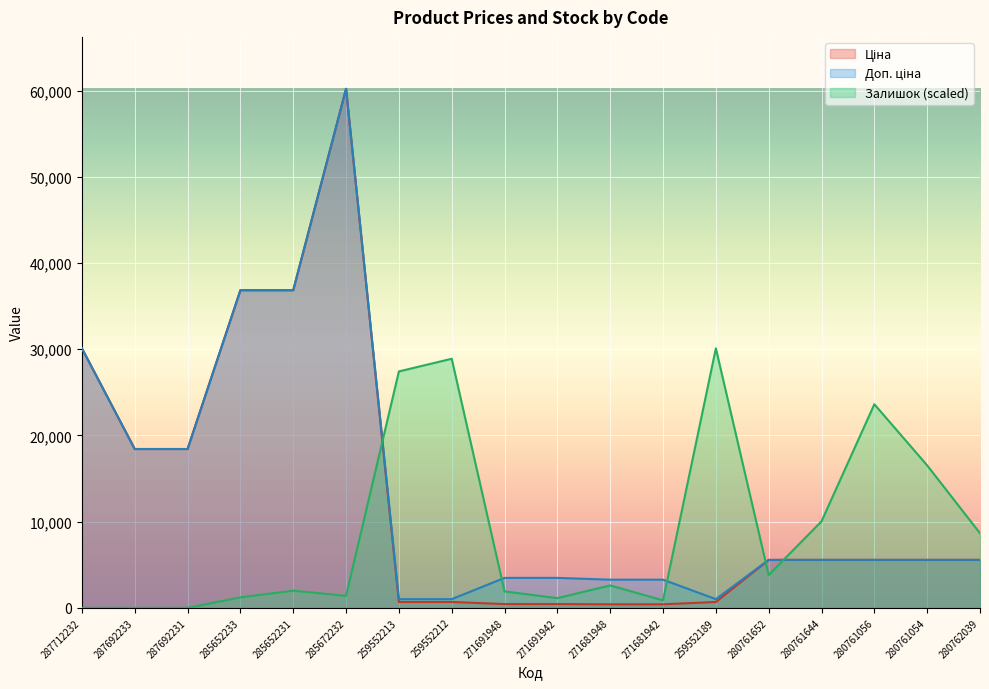

Is the value of Залишок at 271691948 greater than the value of Доп. ціна at 271691942?

No